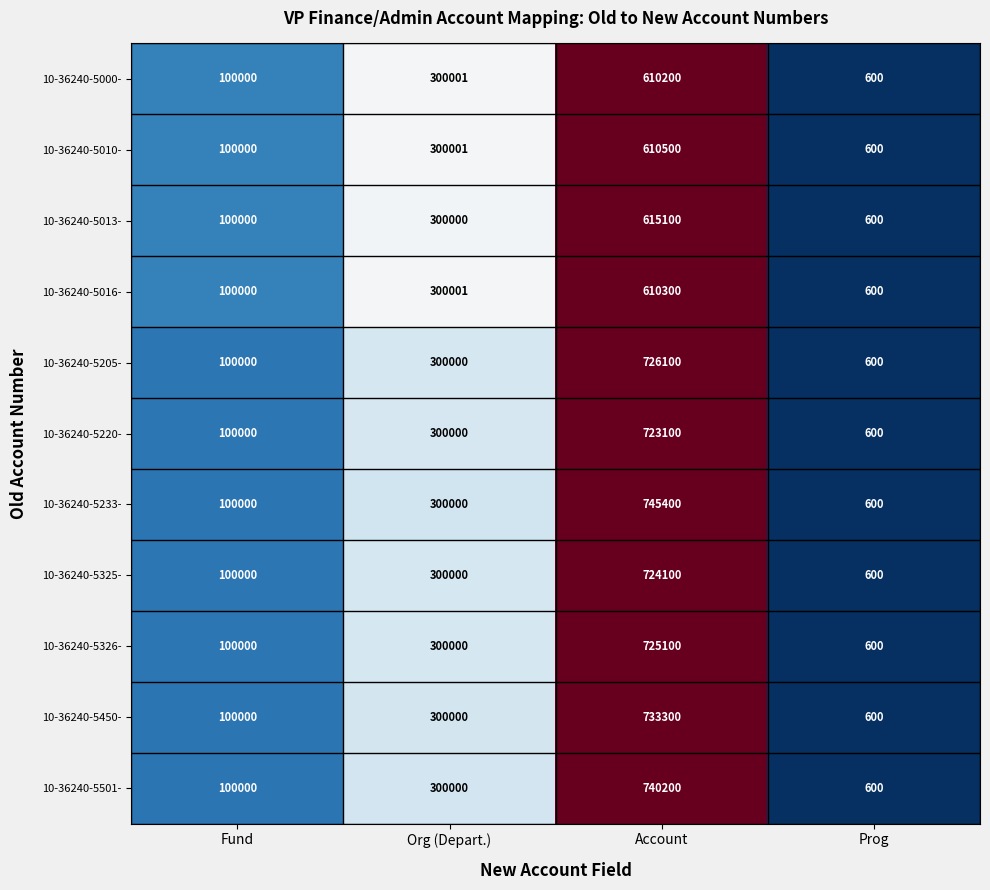

Which series has the widest spread of values?

10-36240-5233-